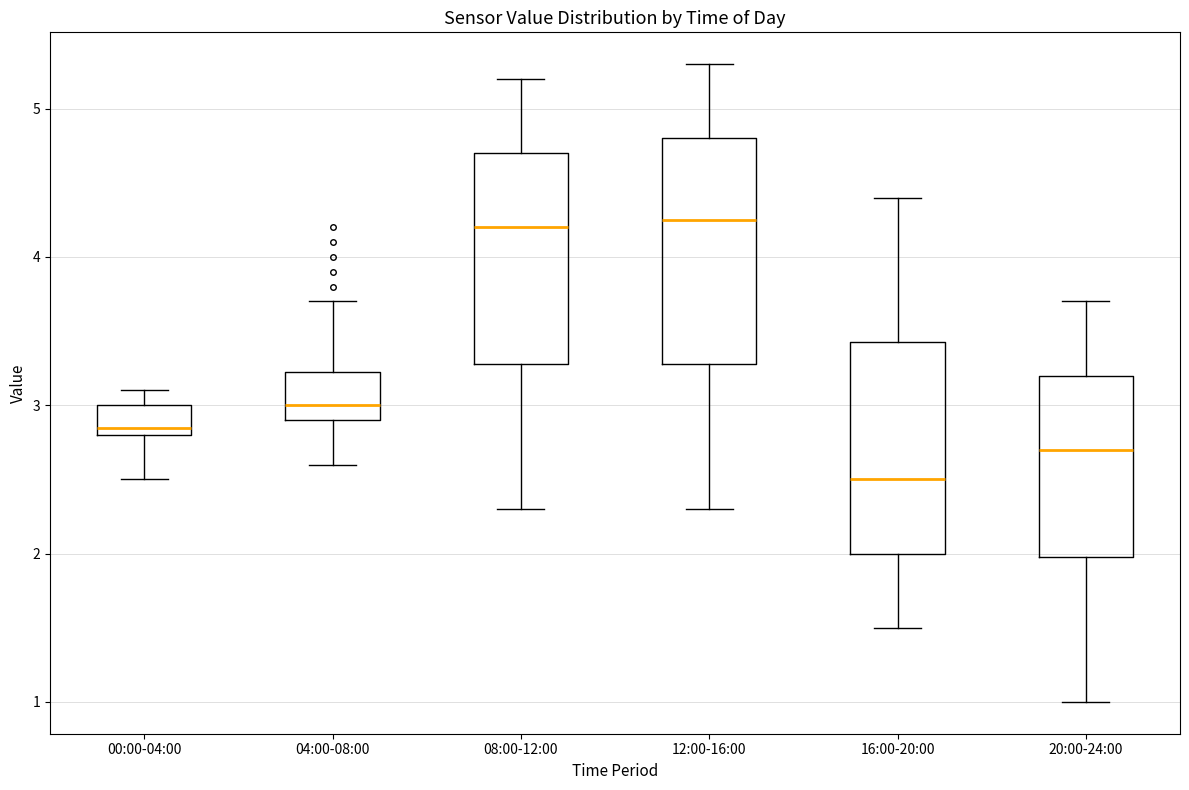

Reading left to right, read every box against the y-axis: the position of its median line, the range the box covers, and the ends of its whiskers. The values are not printed on the chart, so give them approximately, as read against the axis.

00:00-04:00: median 2.9, box 2.8 to 3.0, whiskers 2.5 to 3.1
04:00-08:00: median 3.0, box 2.9 to 3.2, whiskers 2.6 to 3.7
08:00-12:00: median 4.2, box 3.3 to 4.7, whiskers 2.3 to 5.2
12:00-16:00: median 4.3, box 3.3 to 4.8, whiskers 2.3 to 5.3
16:00-20:00: median 2.5, box 2.0 to 3.4, whiskers 1.5 to 4.4
20:00-24:00: median 2.7, box 2.0 to 3.2, whiskers 1.0 to 3.7